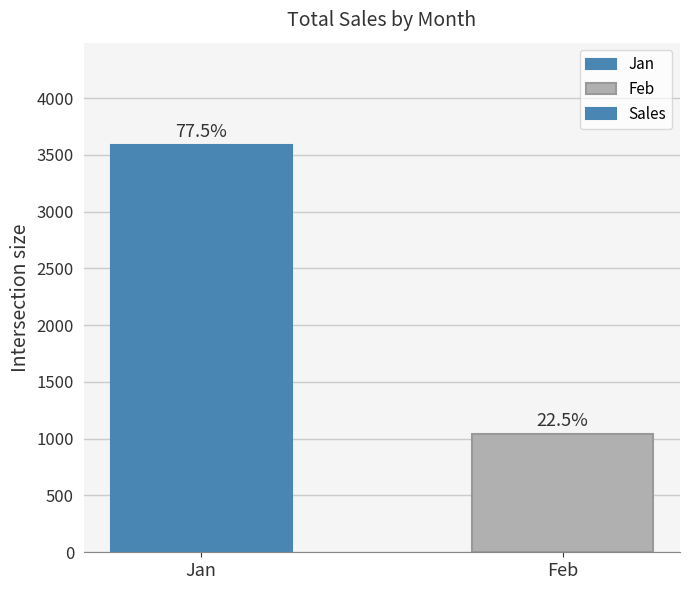

Approximately how many times larger is the value at Feb compared to Jan?

0.3